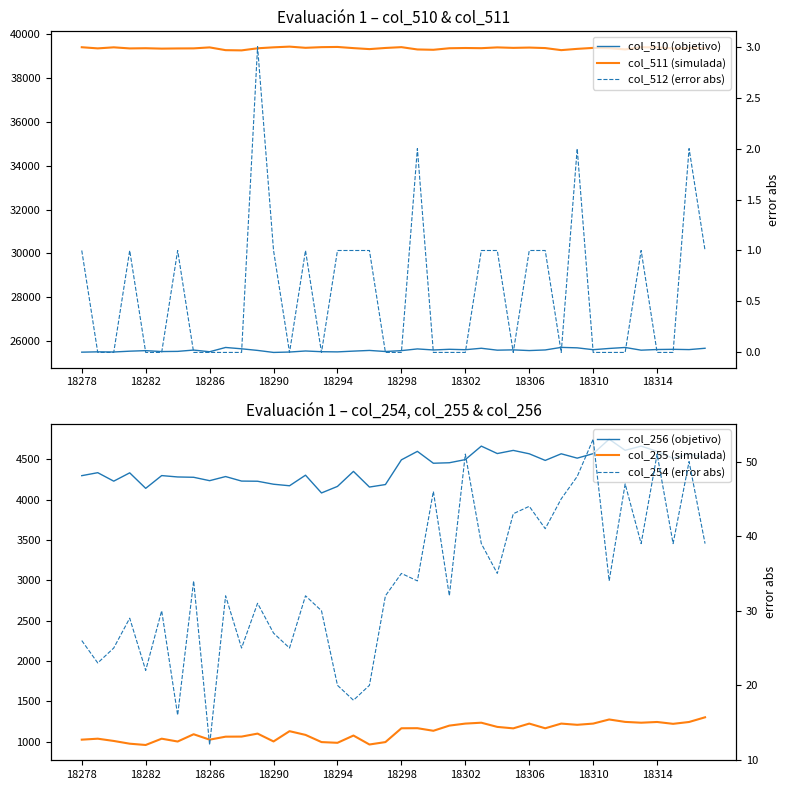

List the series in order of their peak value, lowest first.

col_512 (error abs), col_254 (error abs), col_255 (simulada), col_256 (objetivo), col_510 (objetivo), col_511 (simulada)